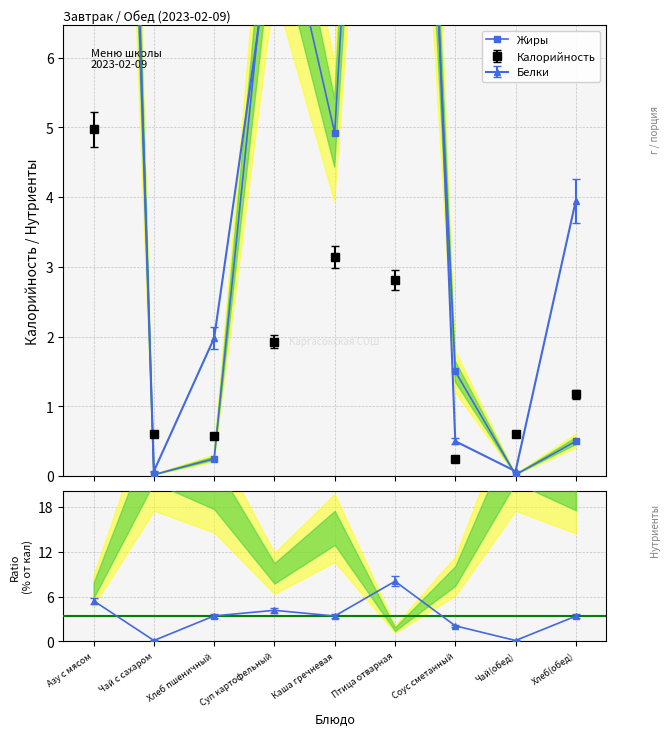

Rank the categories by value from highest to lowest.

Азу с мясом, Птица отварная, Суп картофельный, Каша гречневая, Соус сметанный, Хлеб(обед), Хлеб пшеничный, Чай с сахаром, Чай(обед)